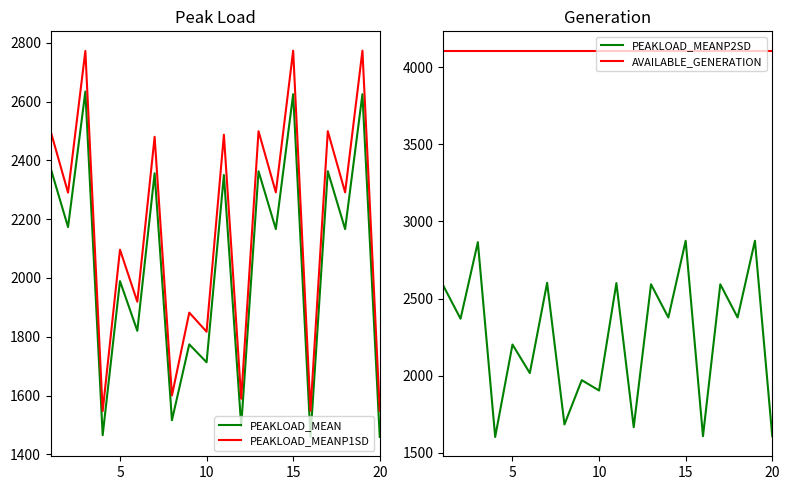

True or false: PEAKLOAD_MEANP1SD and PEAKLOAD_MEANP2SD cross at least once.

False